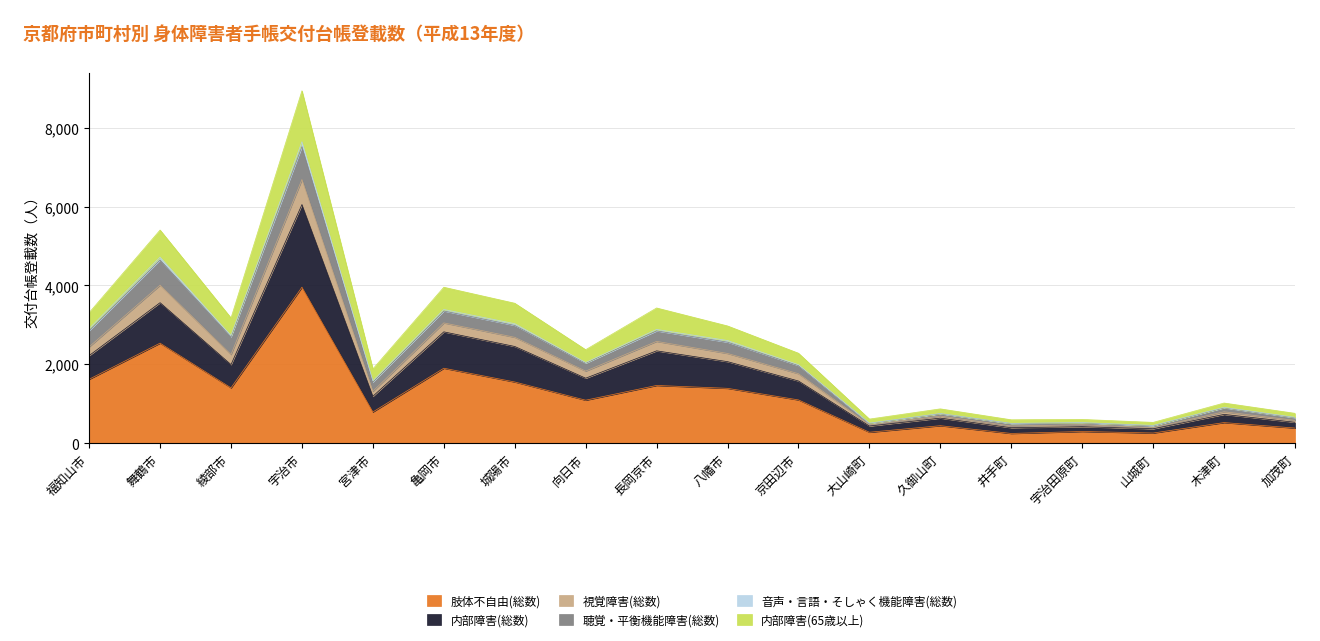

Does the chart display data point markers on the line(s)?

No